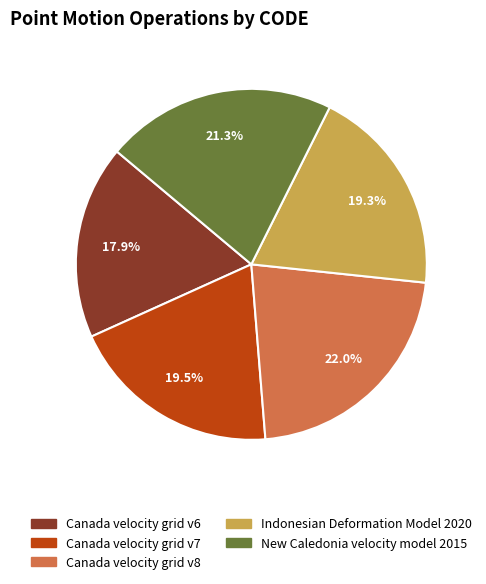

How much of the chart is everything except New Caledonia velocity model 2015?

78.7%